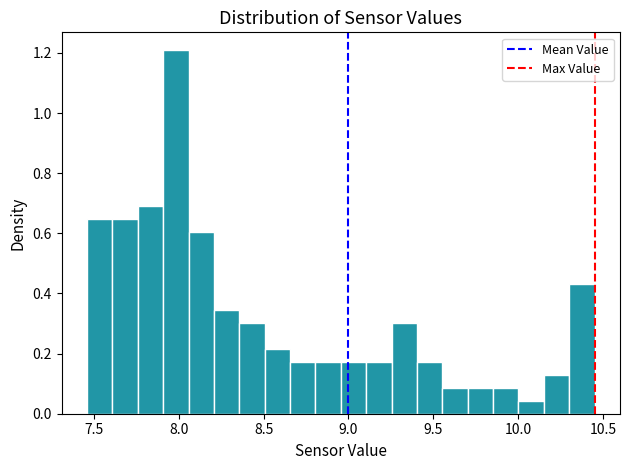

Read against the x-axis, roughly where is the centre of the tallest bar?

8.00